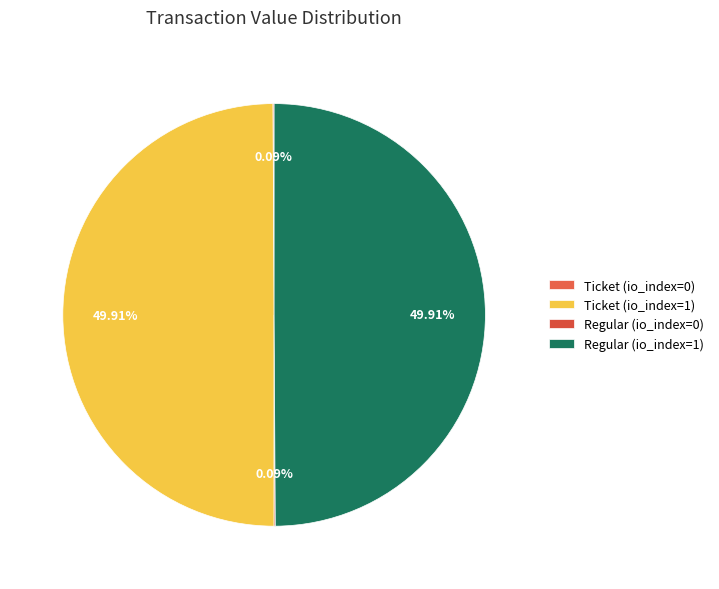

Is there a majority slice in this chart?

No